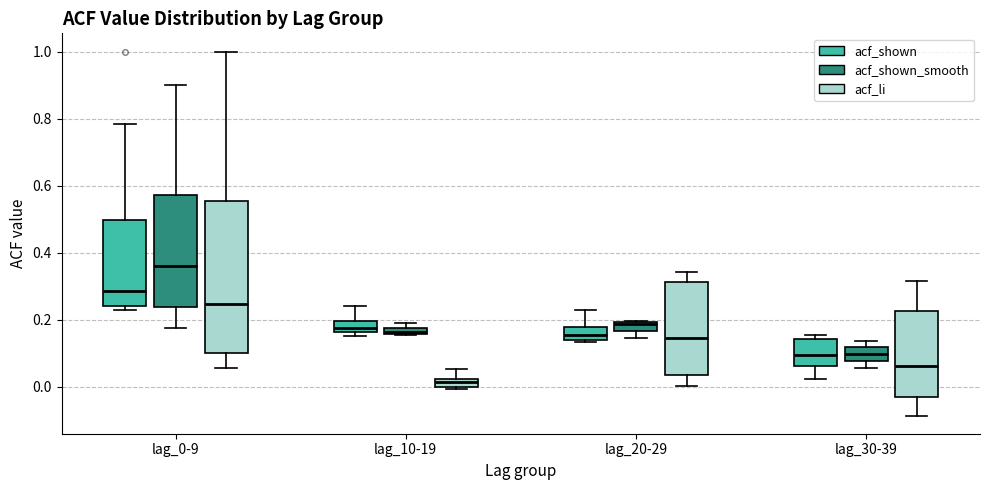

Where does the median line of the box for lag_30-39 (acf_shown_smooth) sit on the y-axis? The values are not printed on the chart, so give them approximately, as read against the axis.

0.10